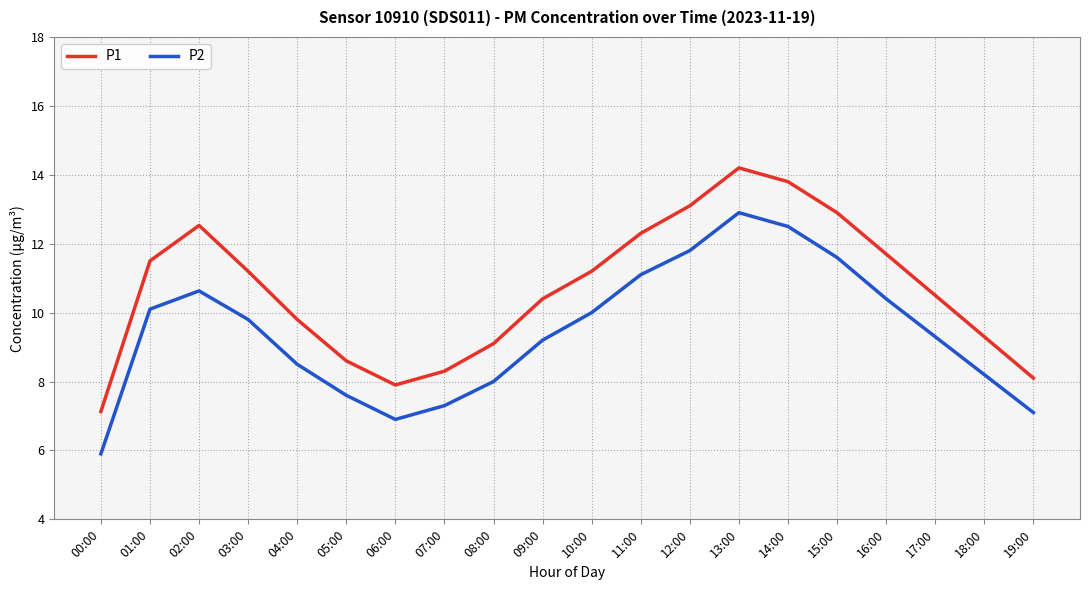

How many values in the P2 series exceed 9?

12